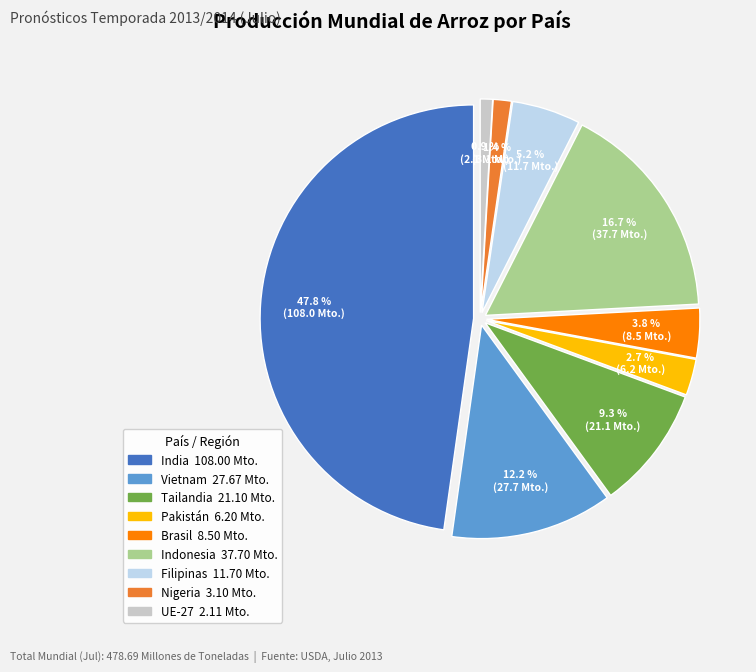

What percentage is the Filipinas slice, to the nearest percent?

5%